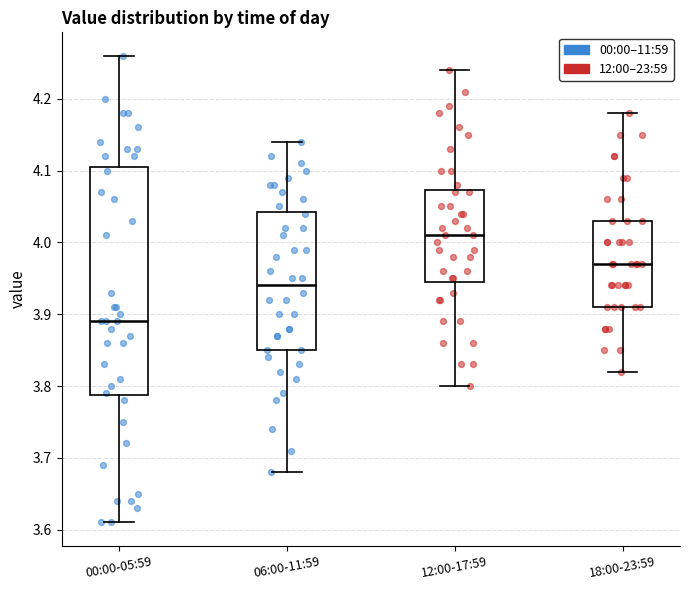

Reading left to right, read every box against the y-axis: the position of its median line, the range the box covers, and the ends of its whiskers. The values are not printed on the chart, so give them approximately, as read against the axis.

00:00-05:59: median 3.89, box 3.79 to 4.11, whiskers 3.61 to 4.26
06:00-11:59: median 3.94, box 3.85 to 4.04, whiskers 3.68 to 4.14
12:00-17:59: median 4.01, box 3.95 to 4.07, whiskers 3.80 to 4.24
18:00-23:59: median 3.97, box 3.91 to 4.03, whiskers 3.82 to 4.18